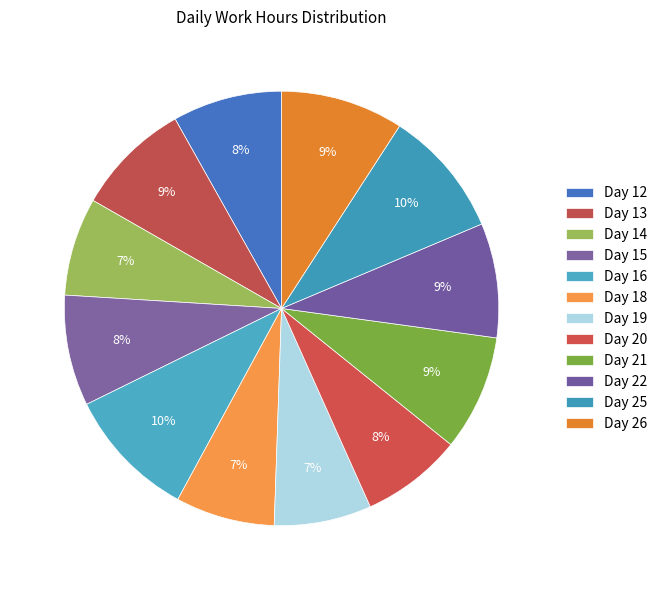

Does Day 25 account for over 50% of the chart?

No